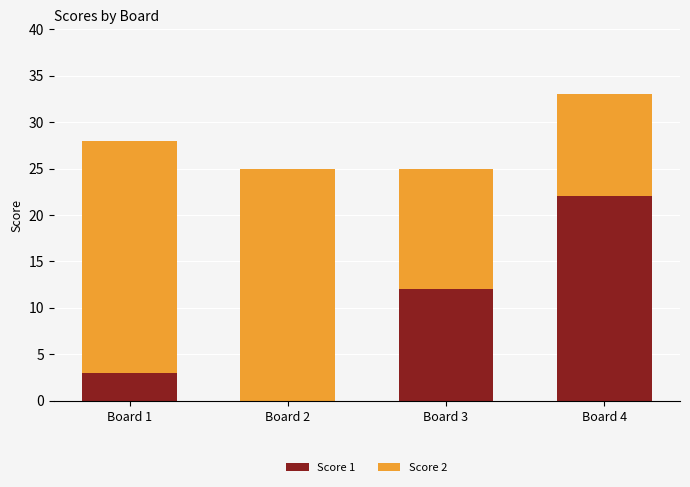

True or false: Score 1 has a value of 20 at Board 3.

False